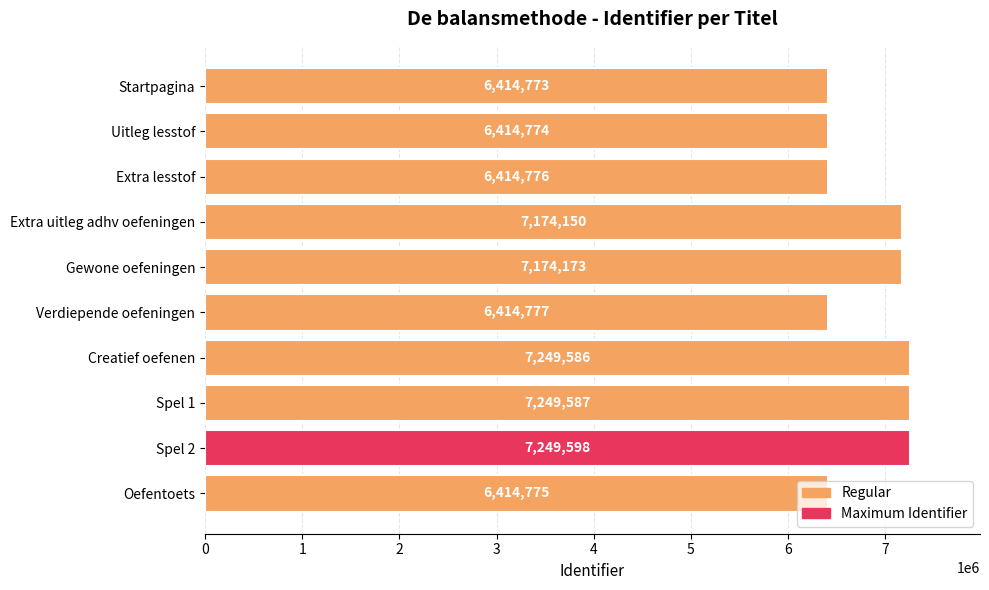

What is the change in value from Extra lesstof to Spel 2?

+834822